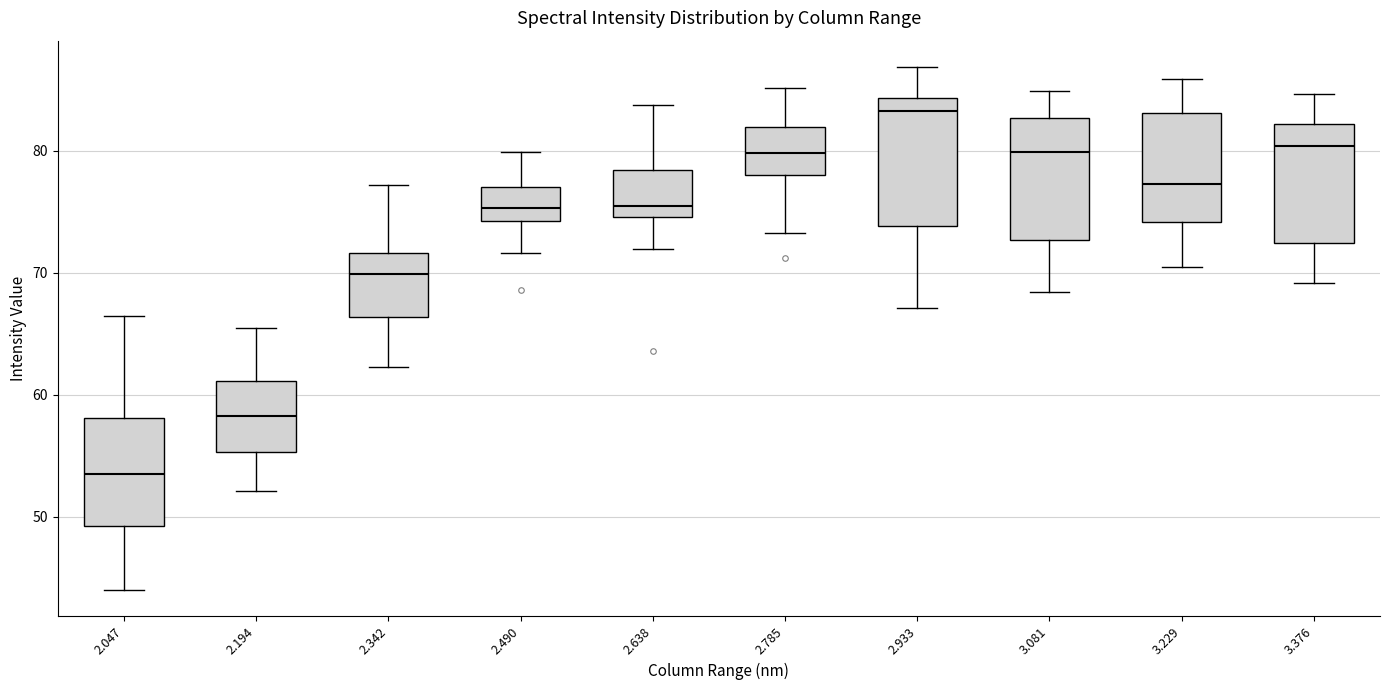

Reading left to right, read every box against the y-axis: the position of its median line, the range the box covers, and the ends of its whiskers. The values are not printed on the chart, so give them approximately, as read against the axis.

2.047: median 54, box 49 to 58, whiskers 44 to 67
2.194: median 58, box 55 to 61, whiskers 52 to 66
2.342: median 70, box 66 to 72, whiskers 62 to 77
2.490: median 75, box 74 to 77, whiskers 72 to 80
2.638: median 76, box 75 to 78, whiskers 72 to 84
2.785: median 80, box 78 to 82, whiskers 73 to 85
2.933: median 83, box 74 to 84, whiskers 67 to 87
3.081: median 80, box 73 to 83, whiskers 68 to 85
3.229: median 77, box 74 to 83, whiskers 71 to 86
3.376: median 80, box 72 to 82, whiskers 69 to 85